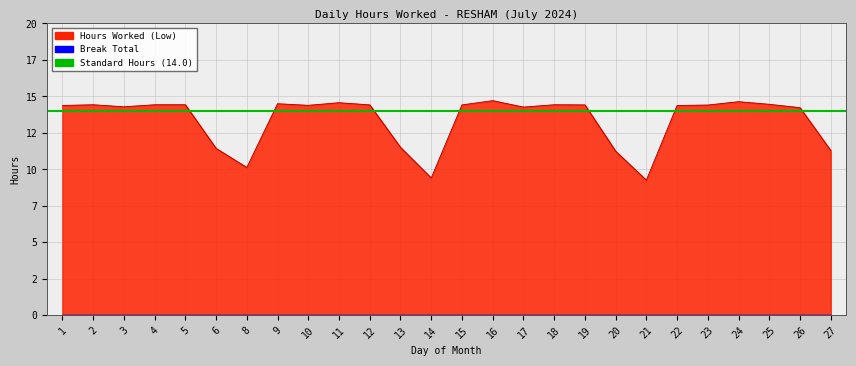

True or false: the data has more than 2 interior local peaks.

True